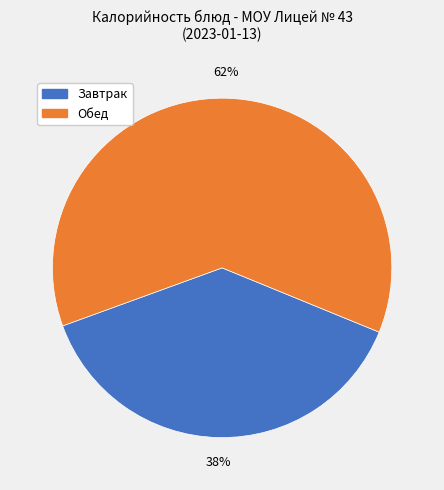

True or false: Обед accounts for 47% of the total.

False